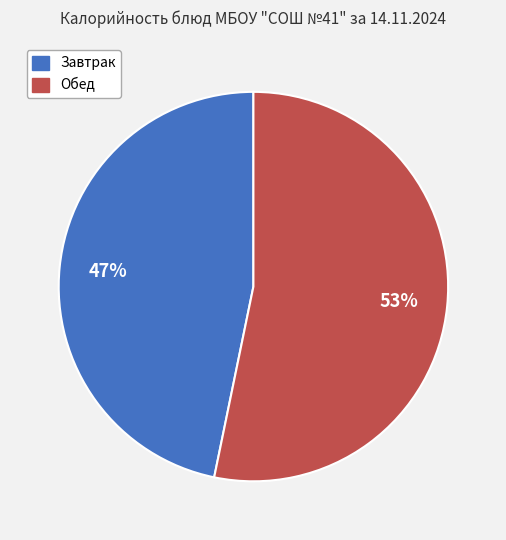

Is there any slice that represents more than half of the pie?

Yes